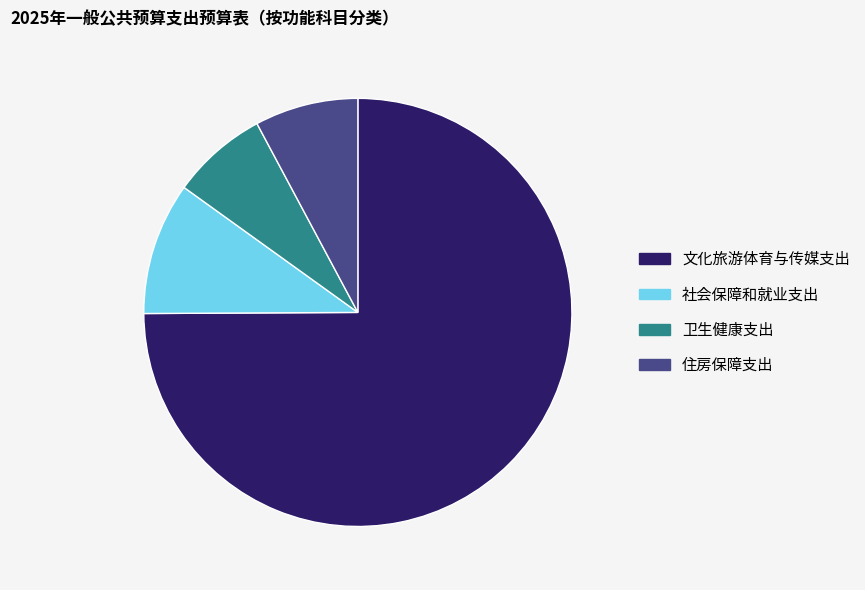

Do 卫生健康支出 and 社会保障和就业支出 together represent more than half of the pie?

No